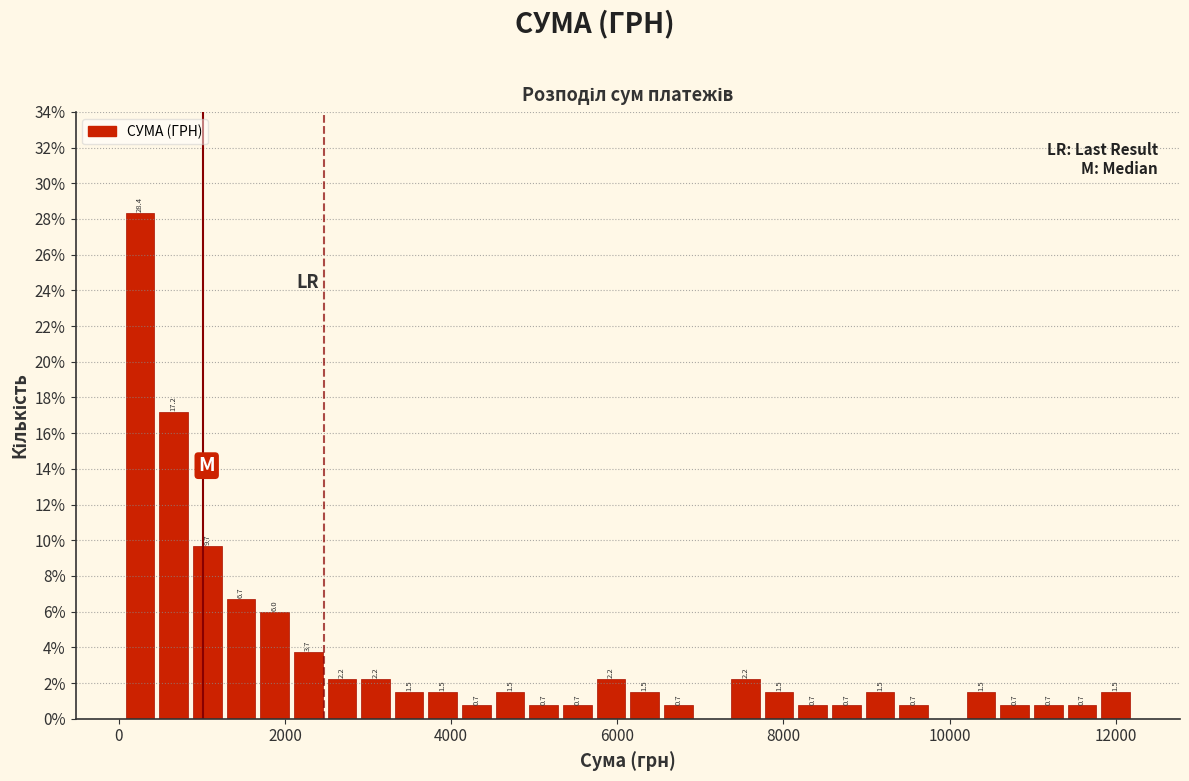

Read against the x-axis, roughly where is the centre of the tallest bar?

200